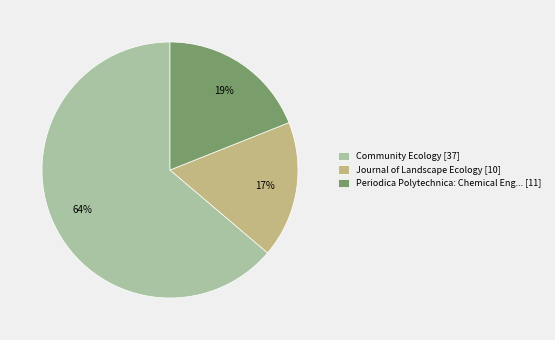

Which slice represents more than half of the pie?

Community Ecology [37]